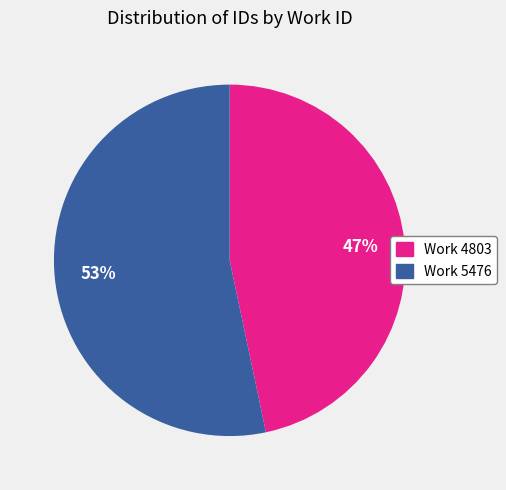

Does any single category account for the majority?

Yes